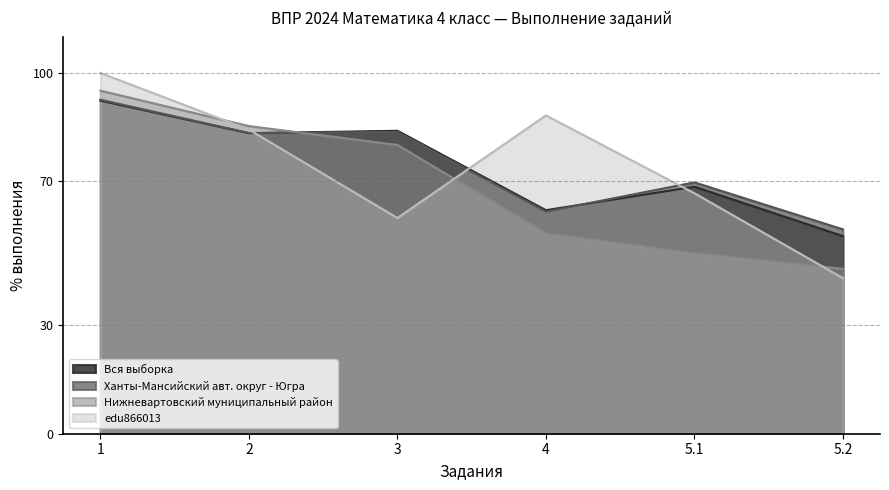

At which label is Нижневартовский муниципальный район closest to 70?

3